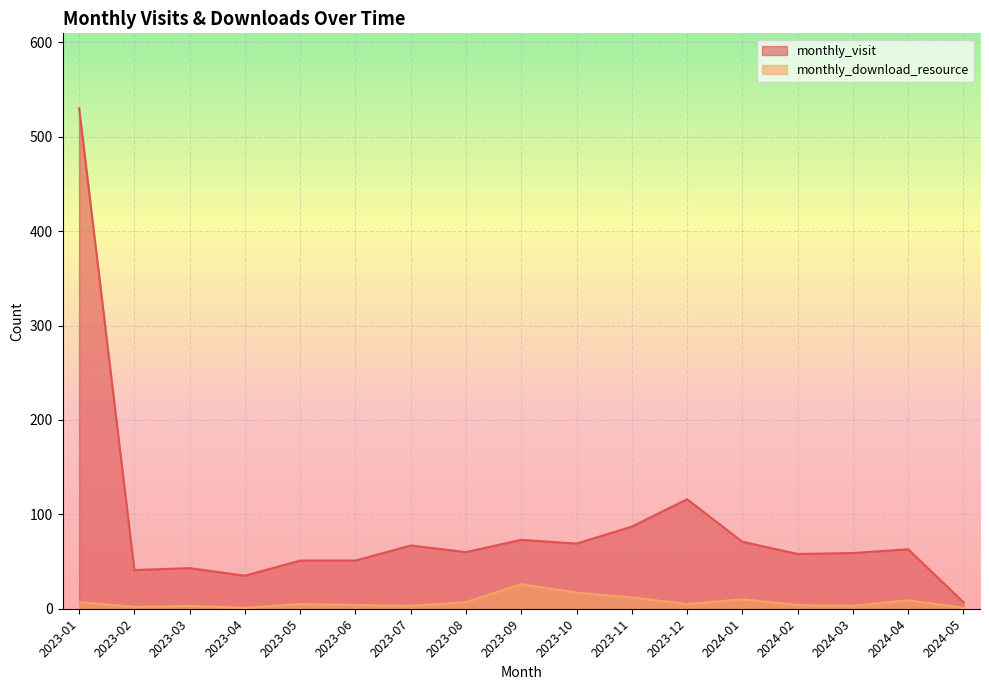

Rank the categories by monthly_visit value from highest to lowest.

2023-01, 2023-12, 2023-11, 2023-09, 2024-01, 2023-10, 2023-07, 2024-04, 2023-08, 2024-03, 2024-02, 2023-05, 2023-06, 2023-03, 2023-02, 2023-04, 2024-05